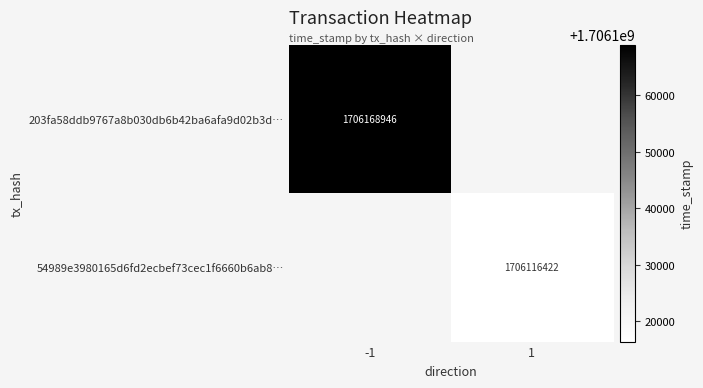

True or false: 54989e3980165d6fd2ecbef73cec1f6660b6ab8… has a value of 1111601371 at 1.

False